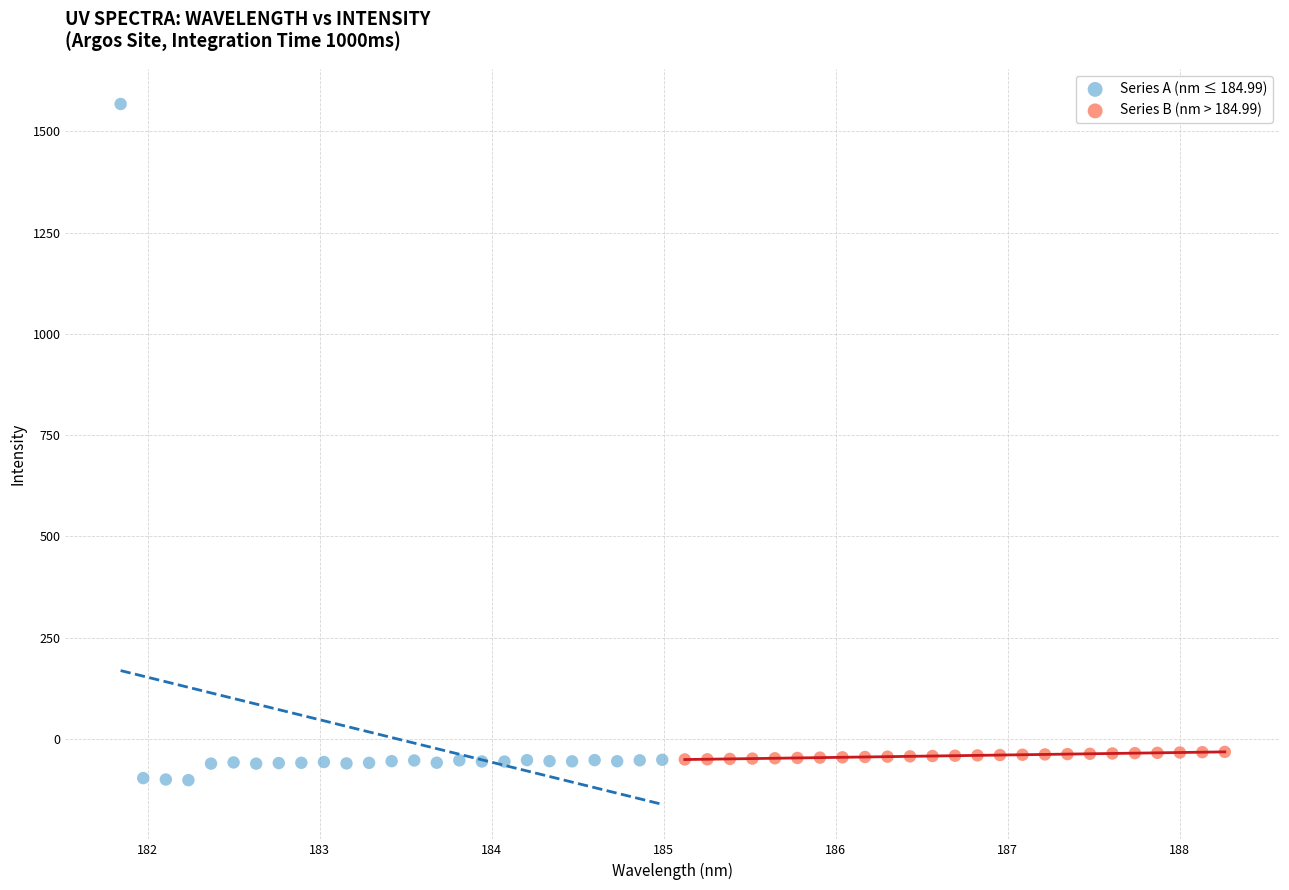

Which series reaches the maximum Y coordinate?

Series A (nm ≤ 184.99)